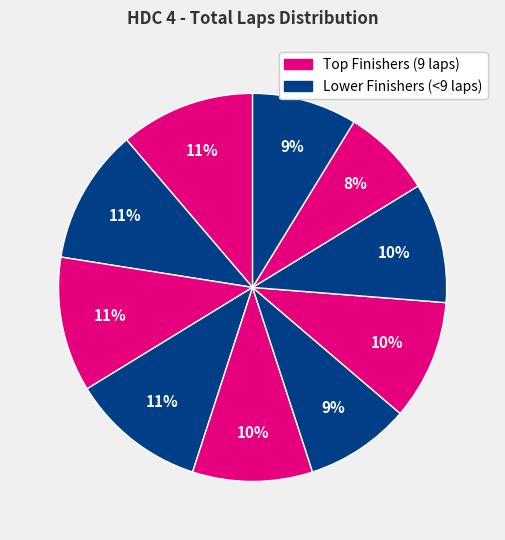

How many slices are in this pie chart?

10